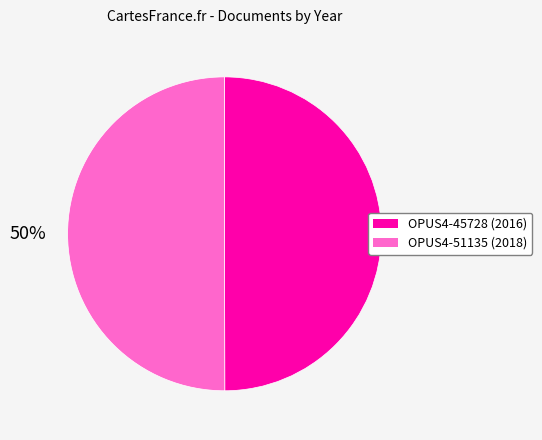

What percentage is the OPUS4-51135 slice, to the nearest percent?

50%